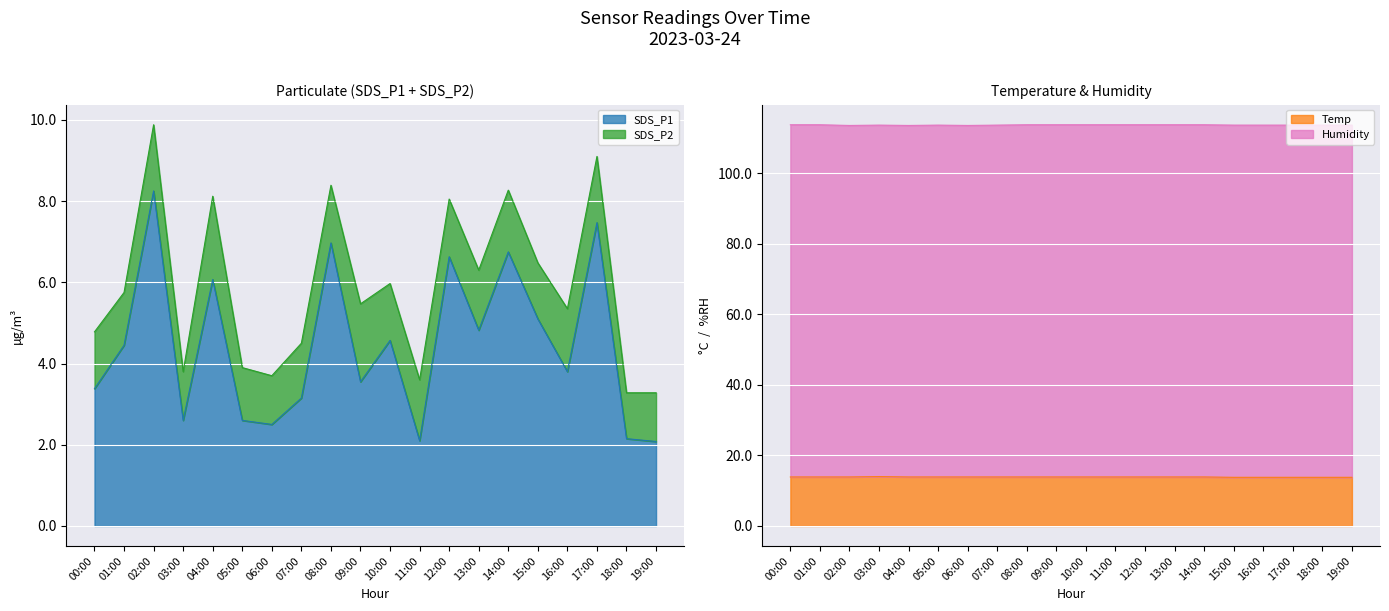

What is the value of the SDS_P1 point at the 12th from the left?

2.1